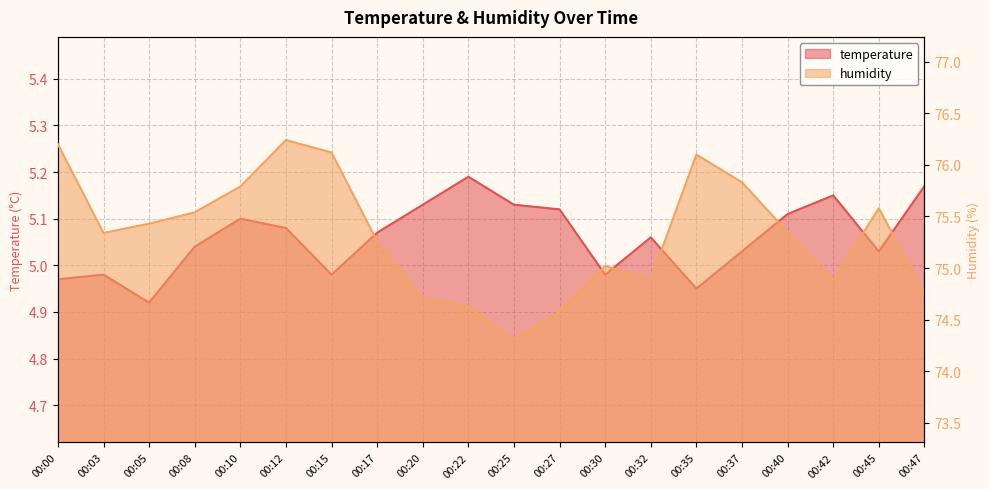

How many values in the temperature series exceed 5?

14